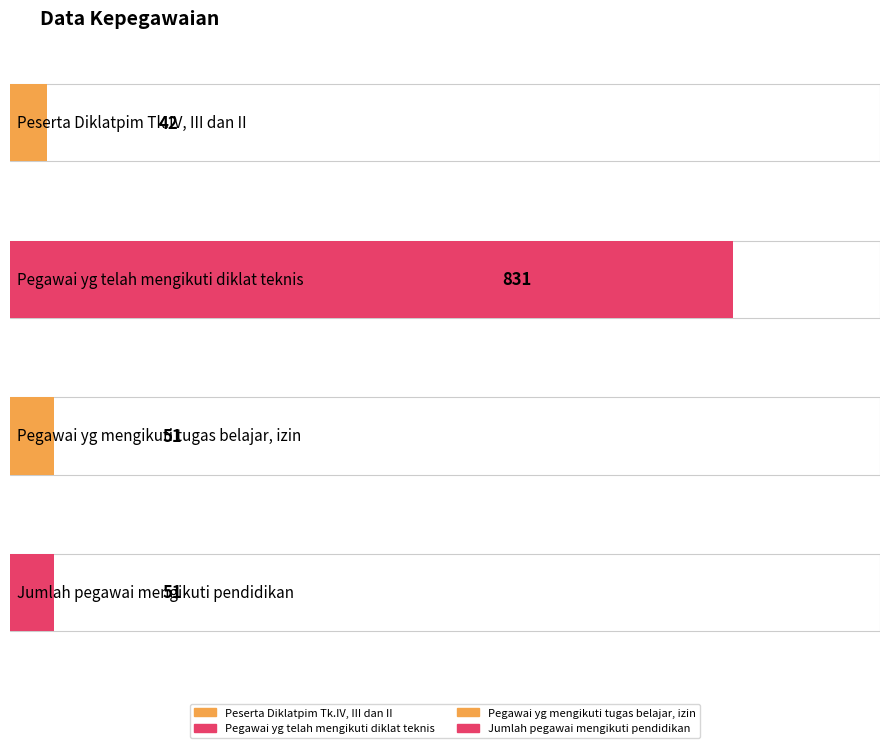

What position from the right is Peserta Diklatpim Tk.IV, III dan II?

4